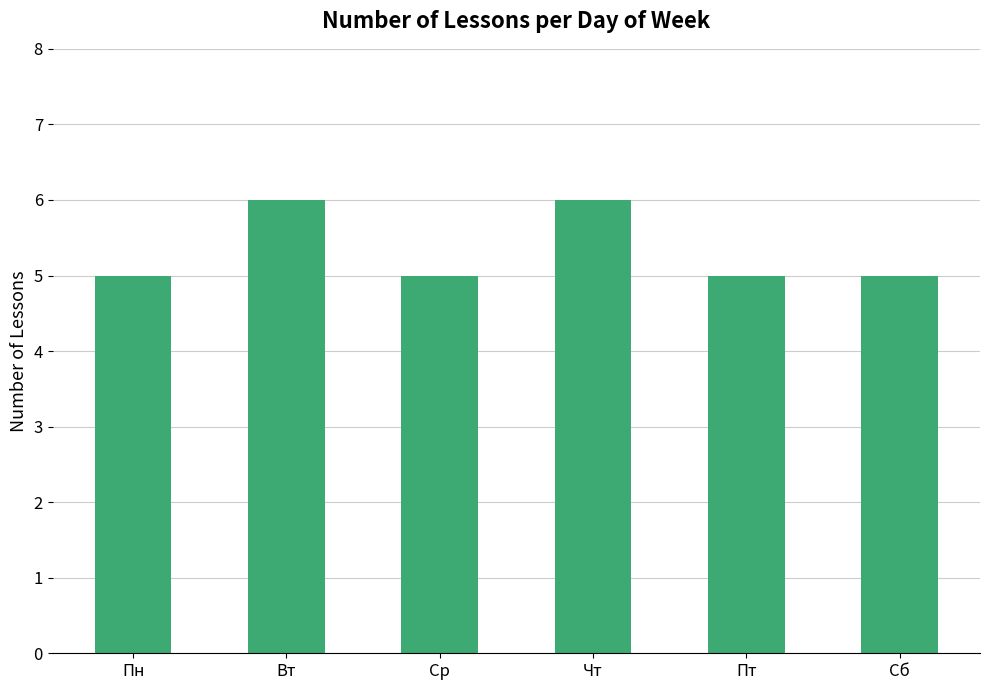

Reading right to left, transcribe all the data shown in this chart.

Сб=5	Пт=5	Чт=6	Ср=5	Вт=6	Пн=5